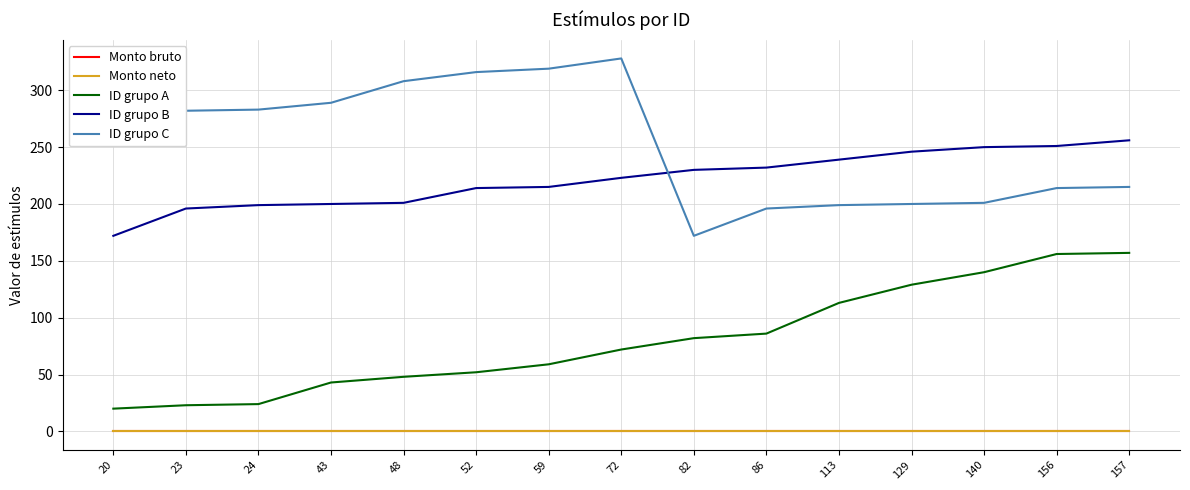

How many lines are shown in the chart?

5